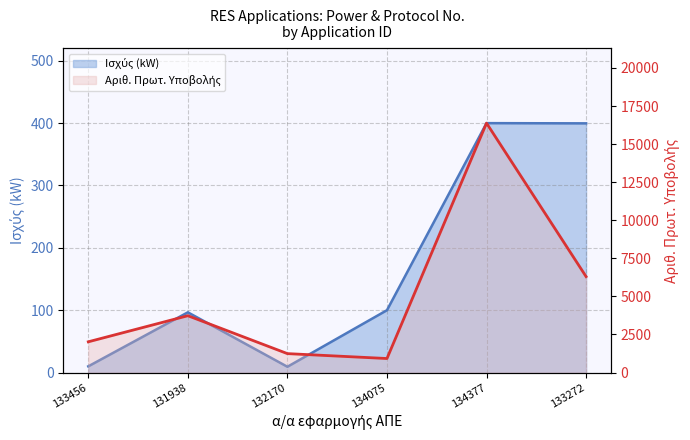

At which label does Ισχύς (kW) line first exceed 99?

134075